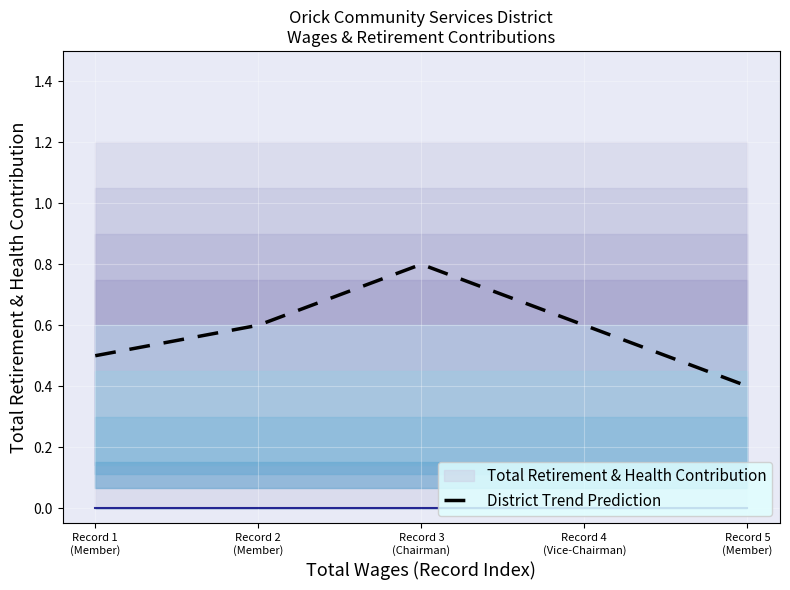

What position from the right is Record 5
(Member)?

1